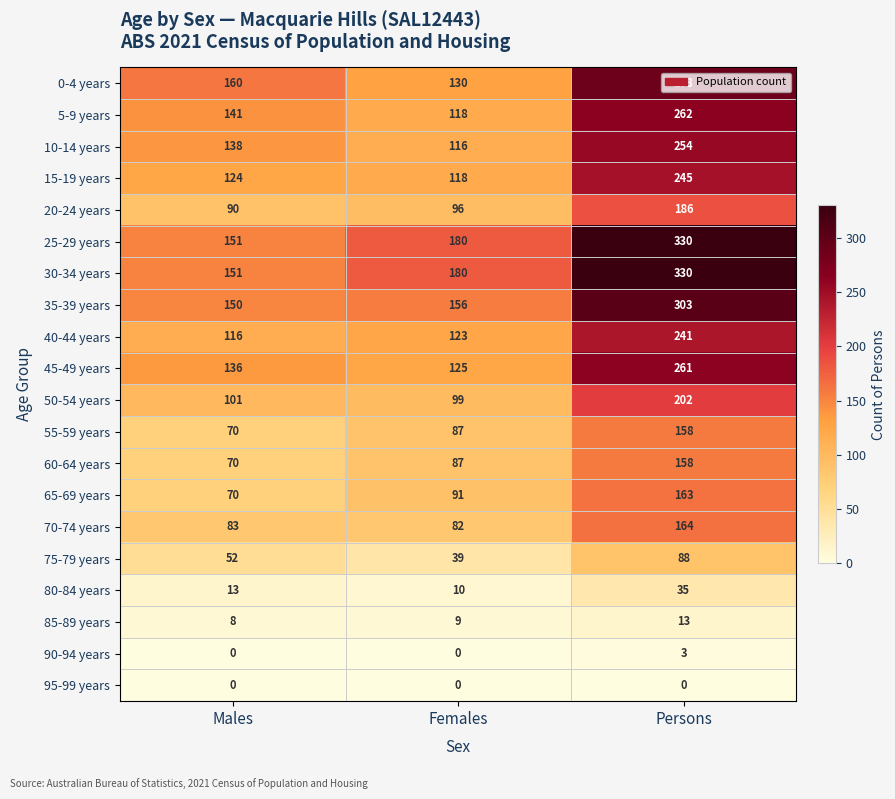

At which category is the sum across all series the highest?

Persons